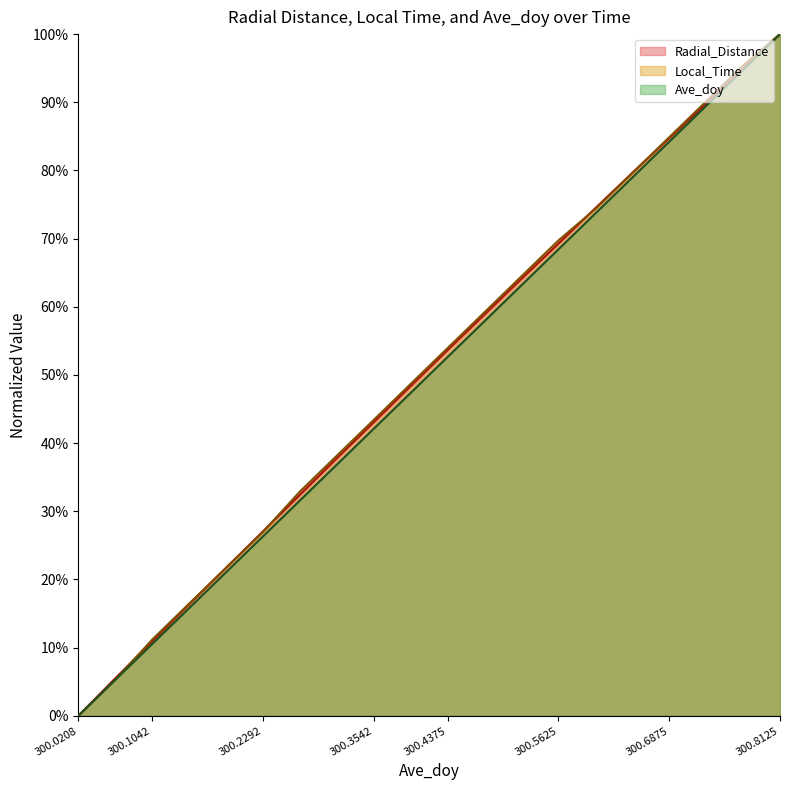

Which label corresponds to the smallest value in the chart?

300.0208